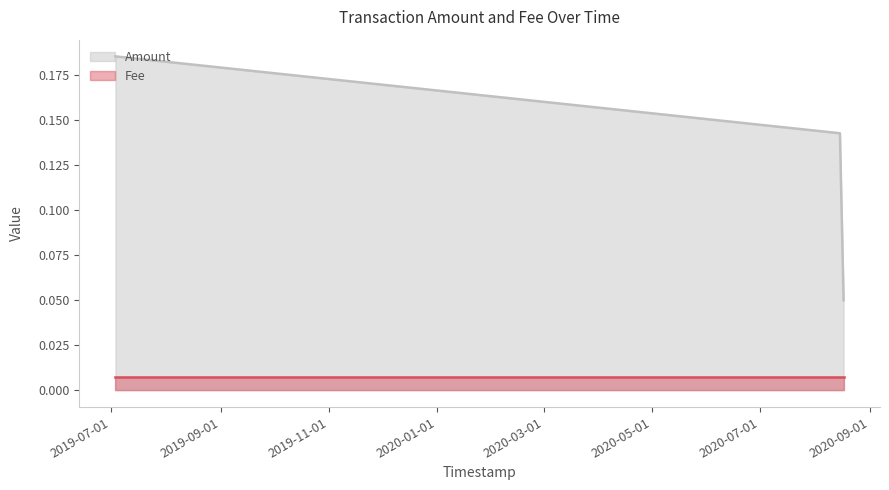

How many lines are shown in the chart?

2